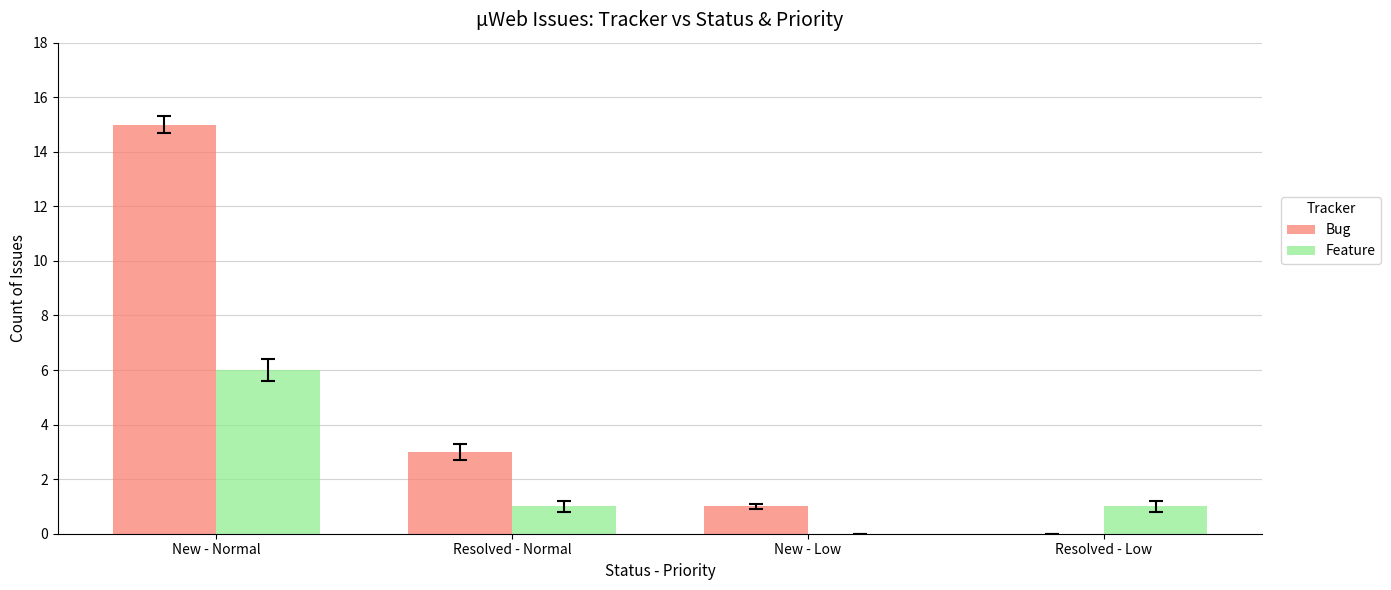

How many positive values does the Feature series have?

3